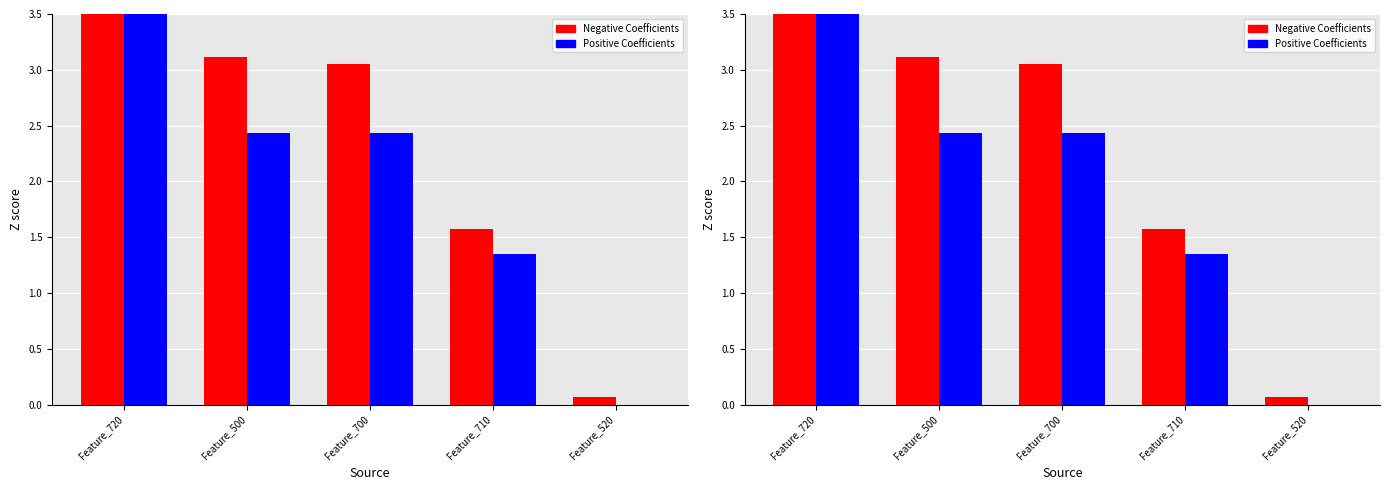

Which series has the largest range (max minus min)?

Negative Coefficients